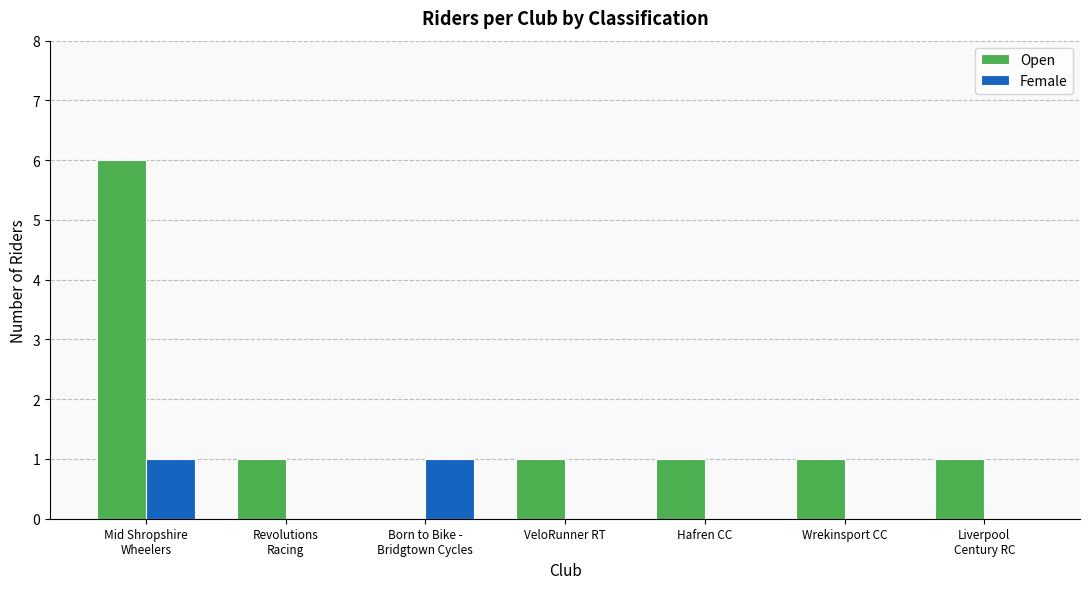

What is the highest value of the Open series?

6